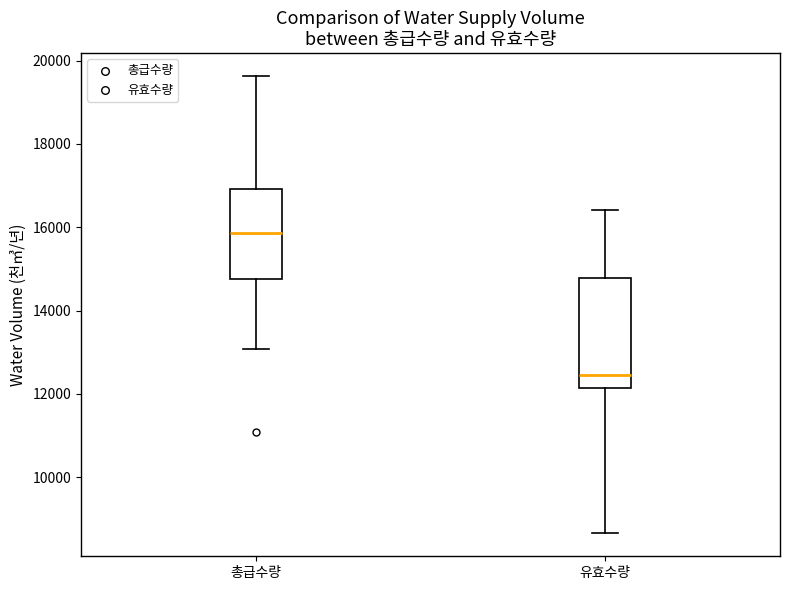

Where does the median line of the box for 총급수량 sit on the y-axis? The values are not printed on the chart, so give them approximately, as read against the axis.

15800